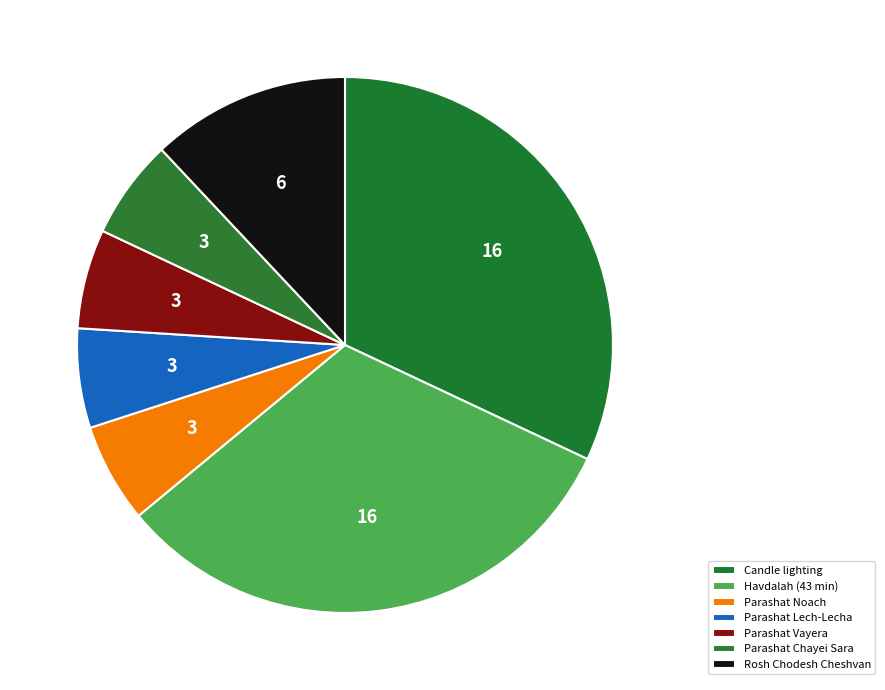

How many slices are in this pie chart?

7